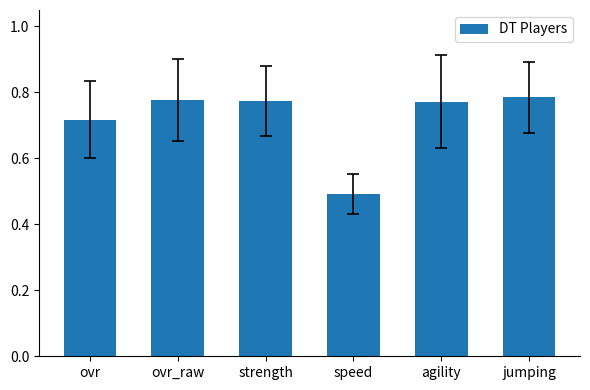

Are the bars grouped side by side (vs. stacked)?

No